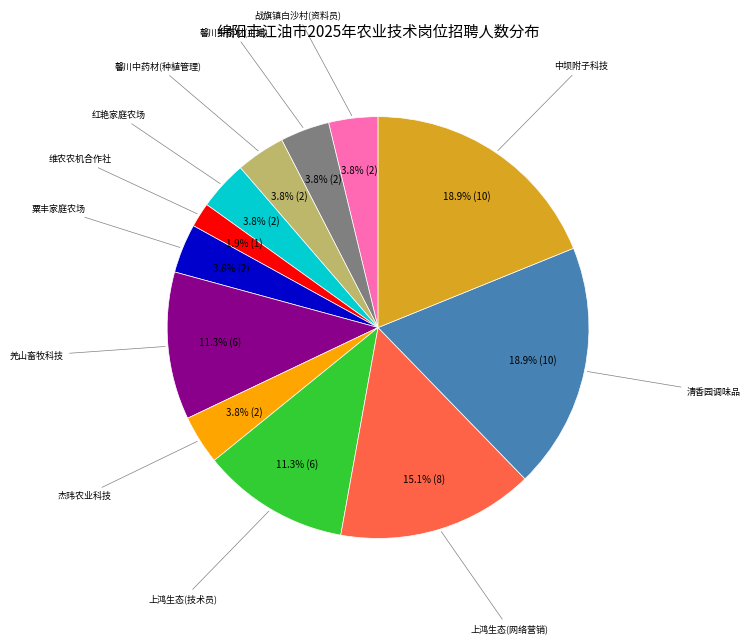

To the nearest percent, what is the average slice percentage?

8%